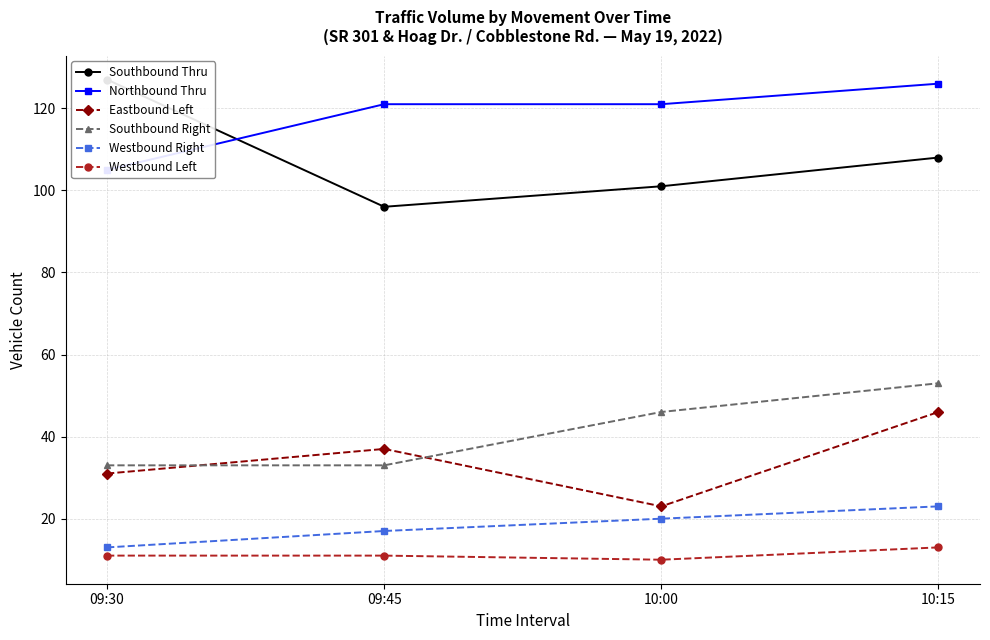

Is it true that Eastbound Left equals 31 at 09:30?

True